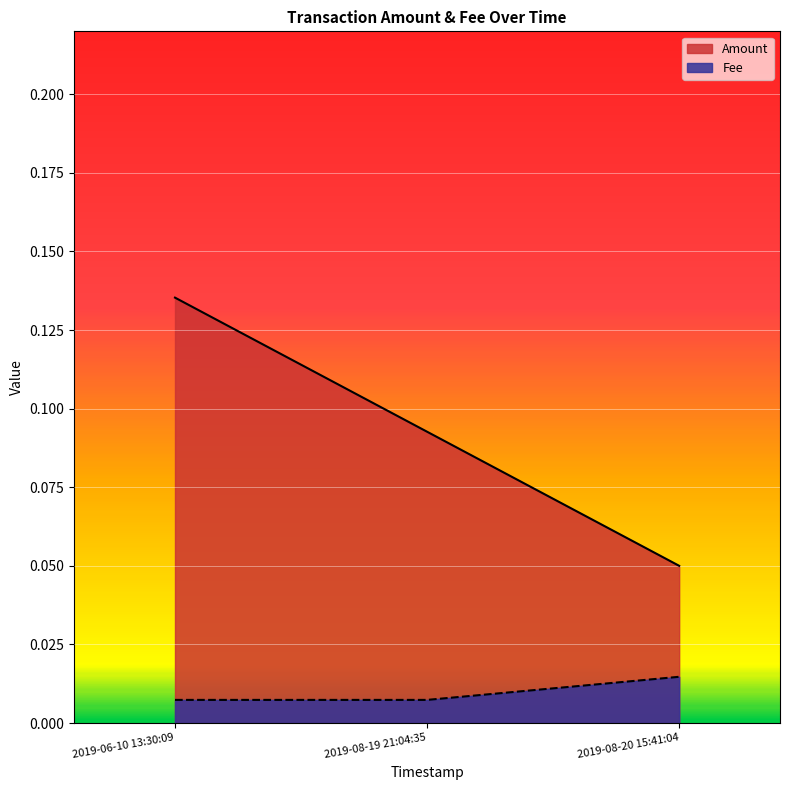

Is it true that Amount equals 0.1 at 2019-08-19 21:04:35?

True